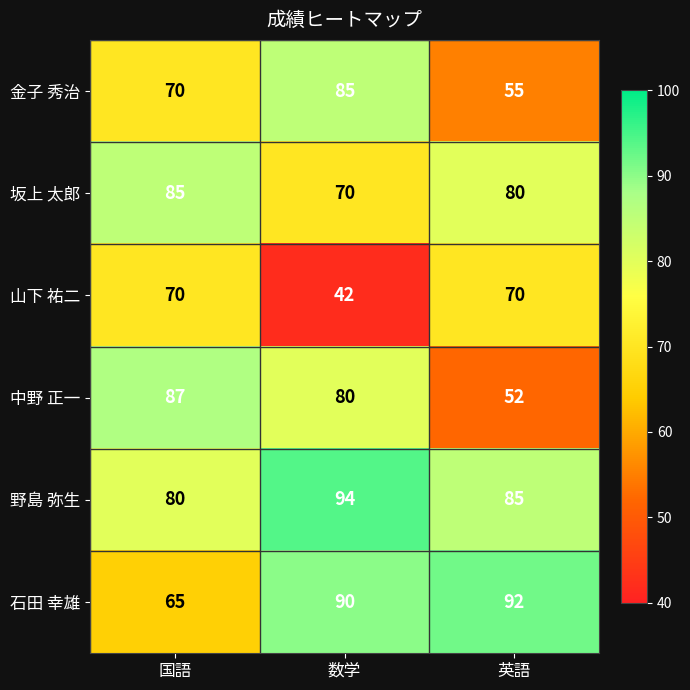

Reading left to right, transcribe all the data shown in this chart.

金子 秀治: 70	85	55
坂上 太郎: 85	70	80
山下 祐二: 70	42	70
中野 正一: 87	80	52
野島 弥生: 80	94	85
石田 幸雄: 65	90	92